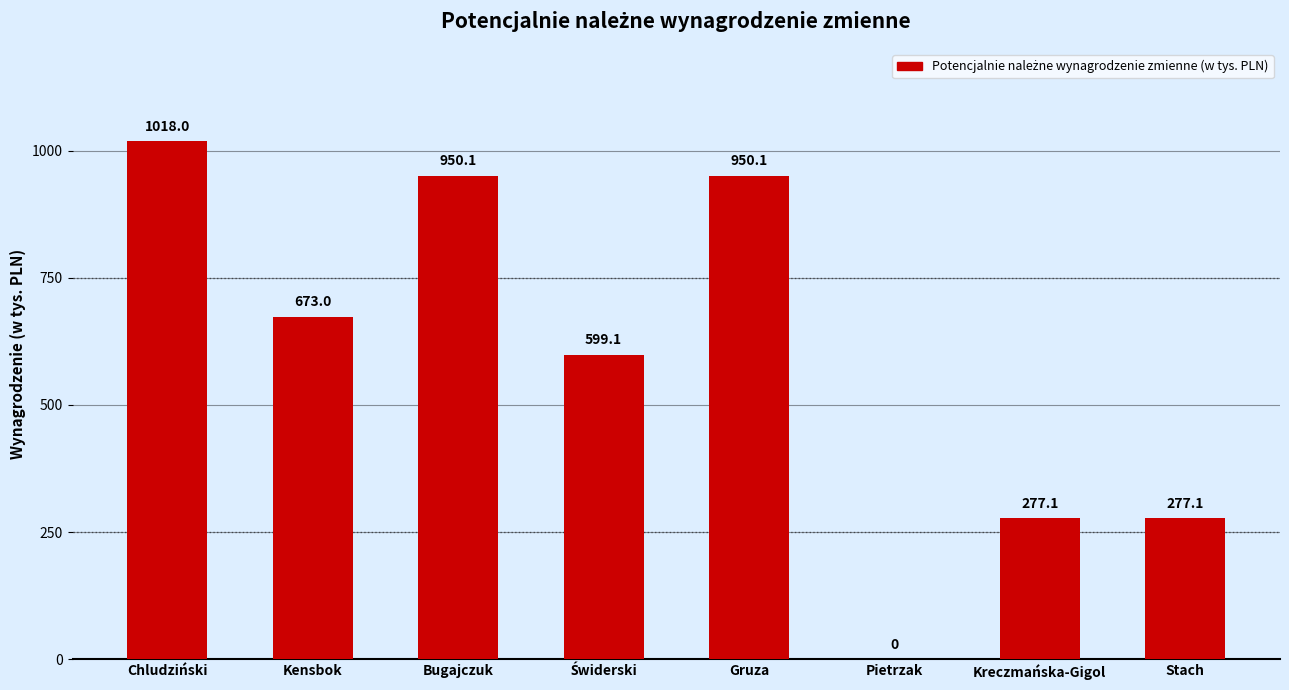

What is the maximum value shown in the chart?

1018.0